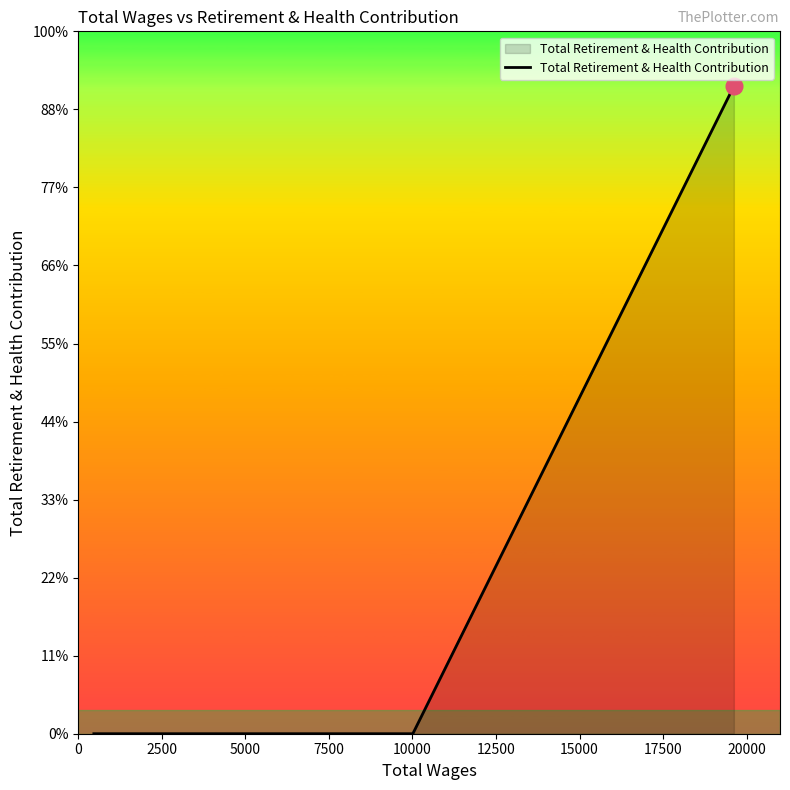

Reading left to right, what are all the values shown in this chart?

0	0	0	0	0	0	0	0	16594